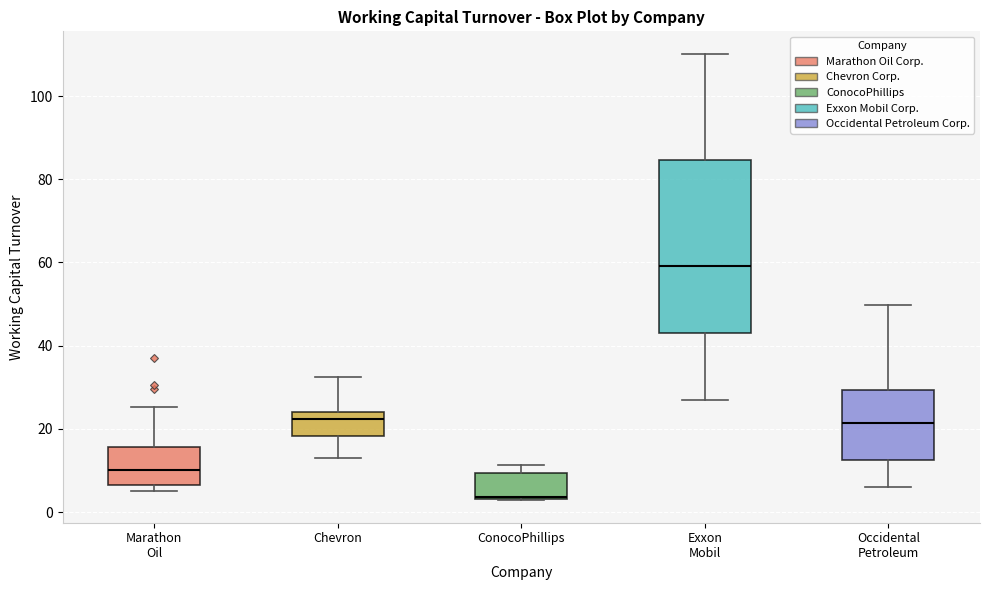

Reading left to right, transcribe this box plot: for each box, give where its median line is, the range the box spans, and where its two whiskers end, as read against the y-axis. The values are not printed on the chart, so give them approximately, as read against the axis.

Marathon Oil: median 10, box 6 to 16, whiskers 4 to 26
Chevron: median 22, box 18 to 24, whiskers 14 to 32
ConocoPhillips: median 4, box 4 to 10, whiskers 2 to 12
Exxon Mobil: median 60, box 44 to 84, whiskers 26 to 110
Occidental Petroleum: median 22, box 12 to 30, whiskers 6 to 50